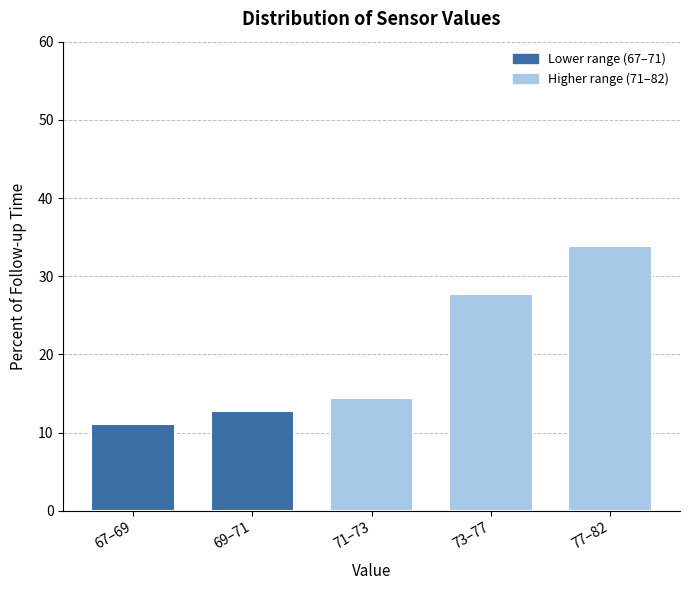

Reading right to left, what are all the values shown in this chart?

77–82=33.9	73–77=27.8	71–73=14.4	69–71=12.8	67–69=11.1